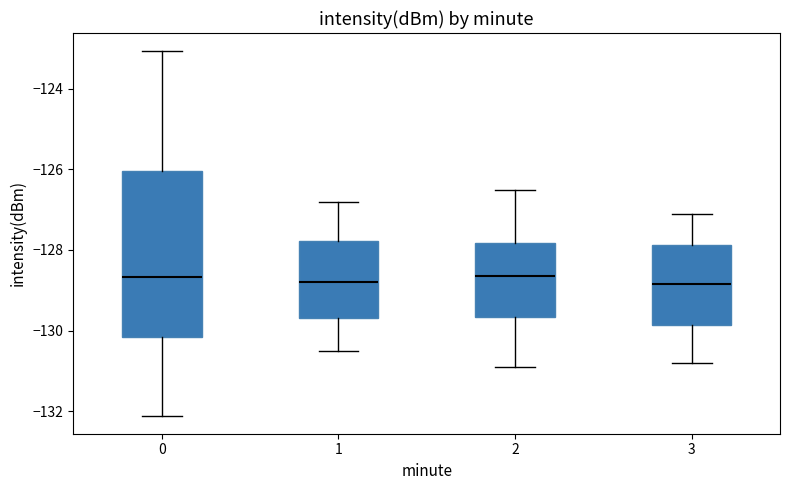

Which box is the tallest, from its lower edge to its upper edge?

0